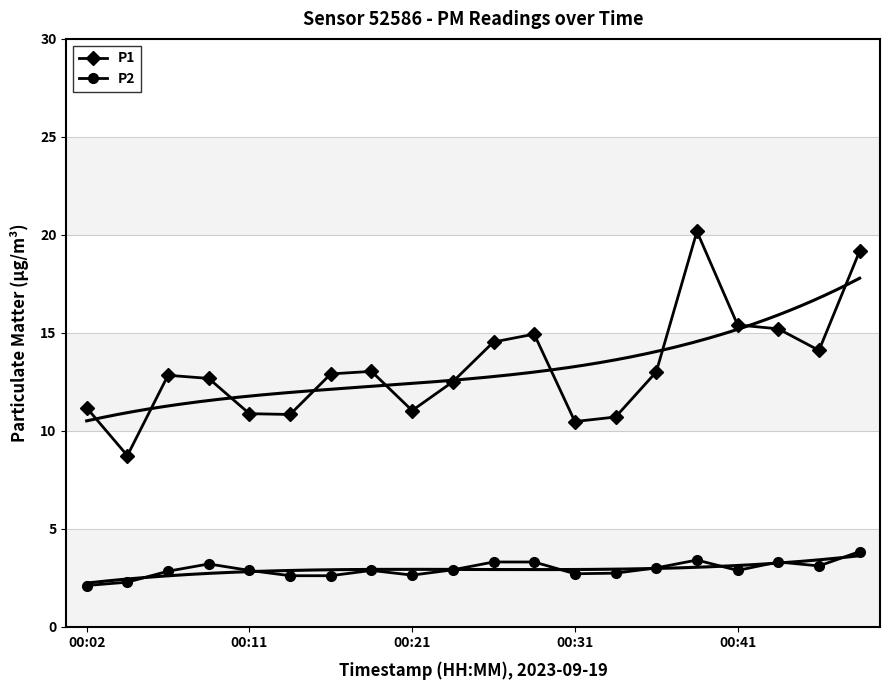

What position from the right is 14?

6